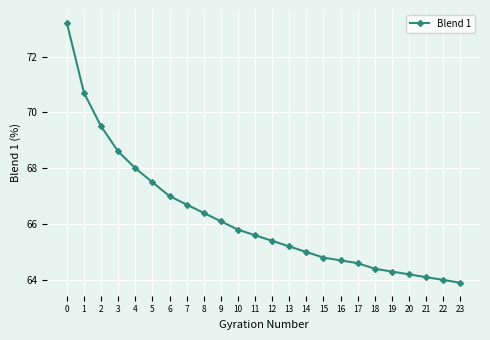

What is the maximum value shown in the chart?

73.2